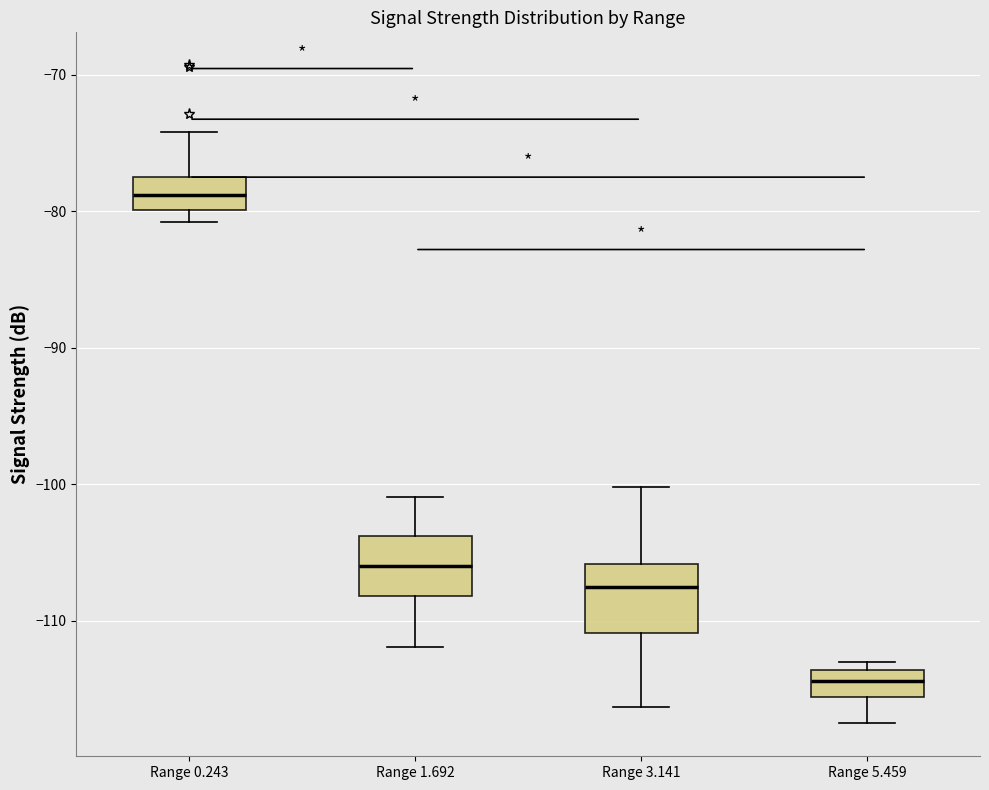

Reading left to right, read every box against the y-axis: the position of its median line, the range the box covers, and the ends of its whiskers. The values are not printed on the chart, so give them approximately, as read against the axis.

Range 0.243: median -79, box -80 to -77, whiskers -81 to -74
Range 1.692: median -106, box -108 to -104, whiskers -112 to -101
Range 3.141: median -107, box -111 to -106, whiskers -116 to -100
Range 5.459: median -114 (inside the box), box -116 to -114, whiskers -117 to -113